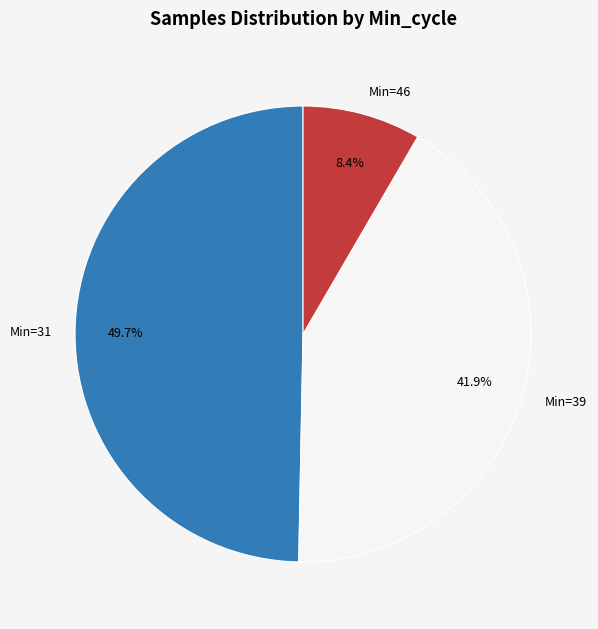

Is there any slice that represents more than half of the pie?

No